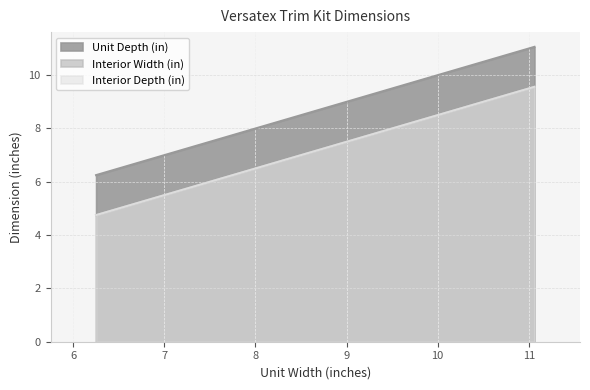

List the labels in order of Unit Depth (in) value, largest first.

11.0625, 8.25, 6.25